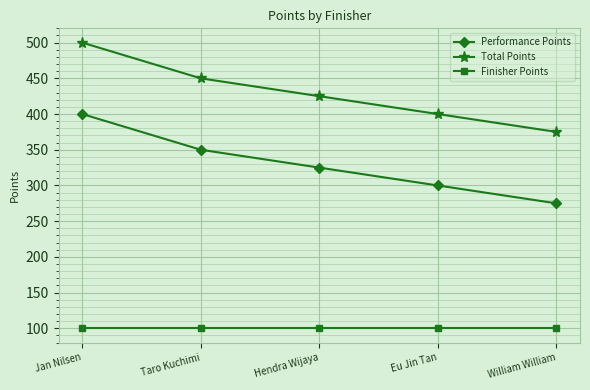

How many Total Points values are between 400 and 450?

3